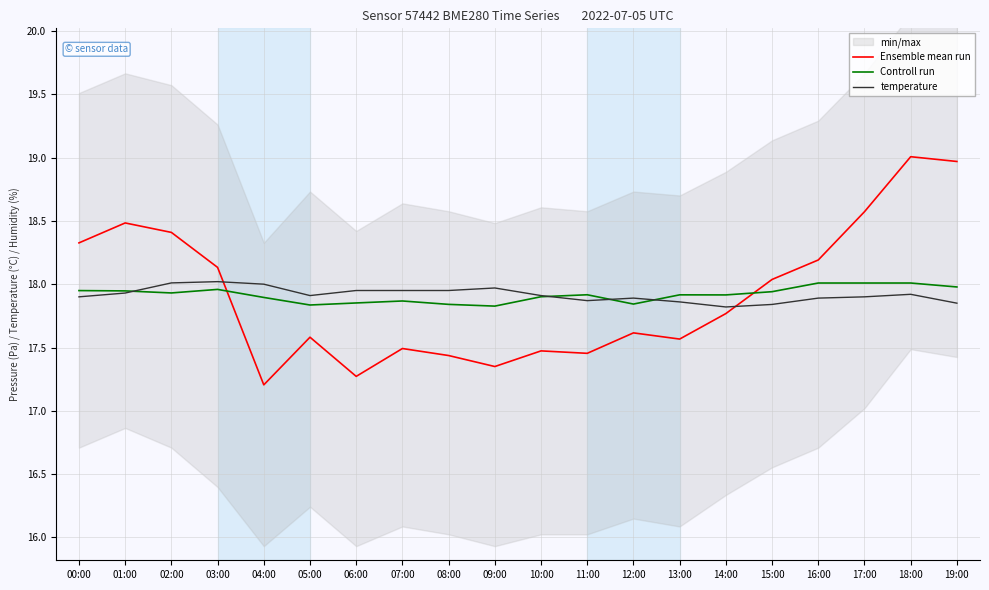

Which series has the largest range (max minus min)?

Ensemble mean run